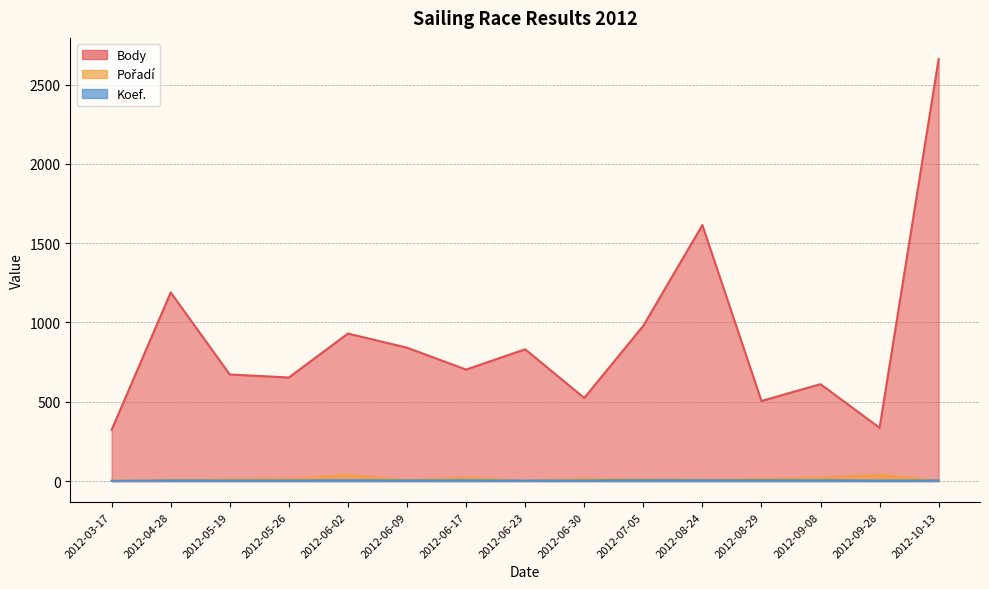

Between 2012-08-29 and 2012-06-30, which is larger?

2012-06-30